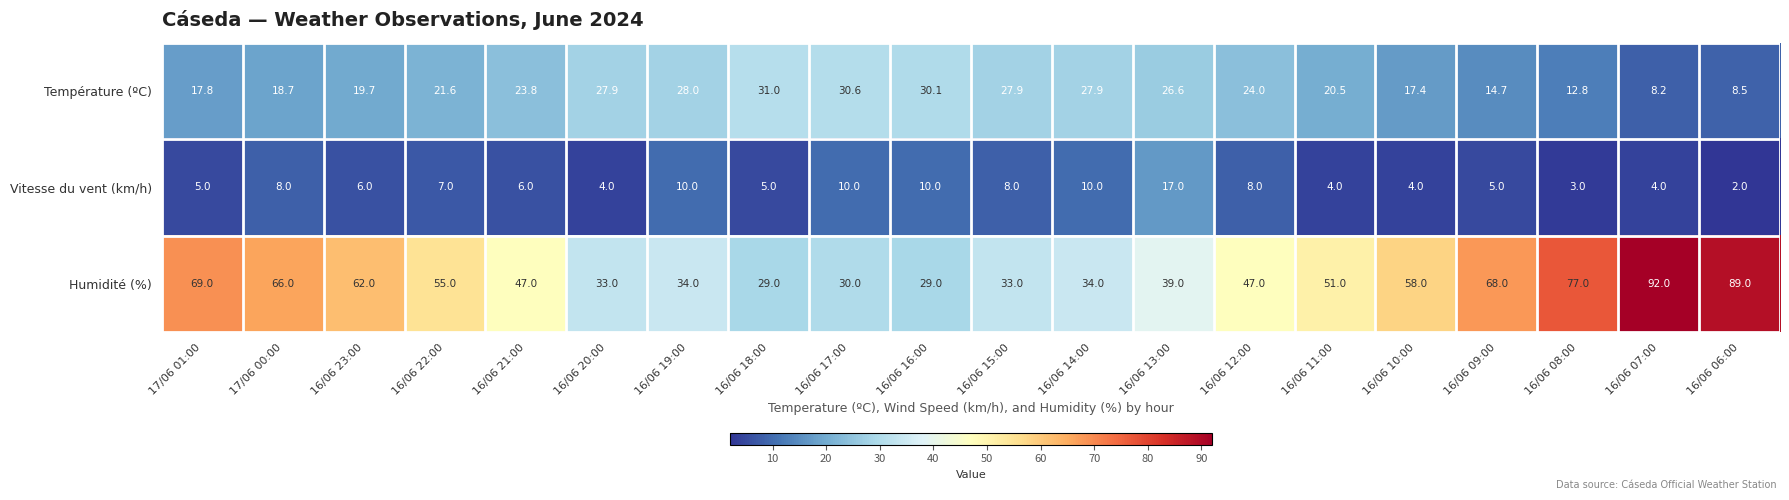

What is the average value of the Humidité (%) series?

52.1